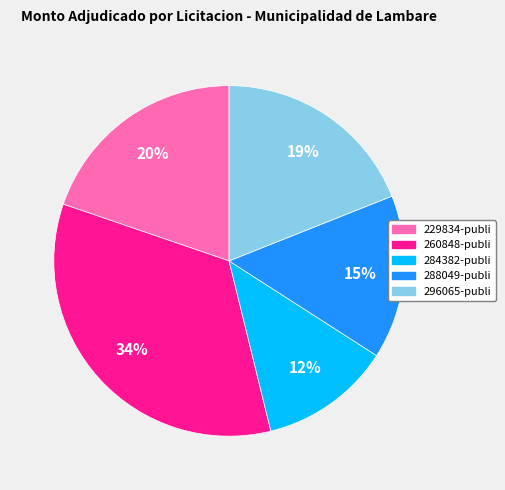

Is there a majority slice in this chart?

No